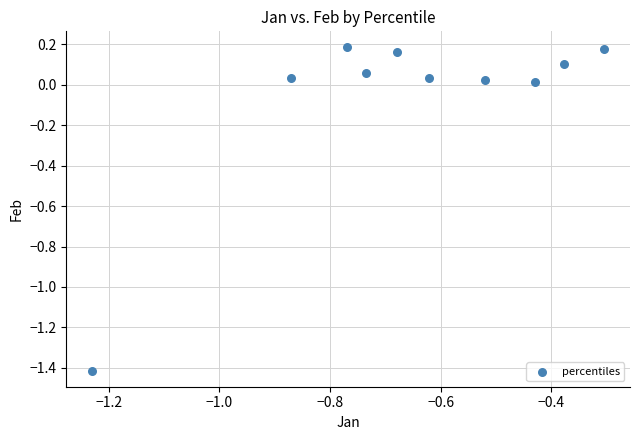

What is the average X value?

-0.7